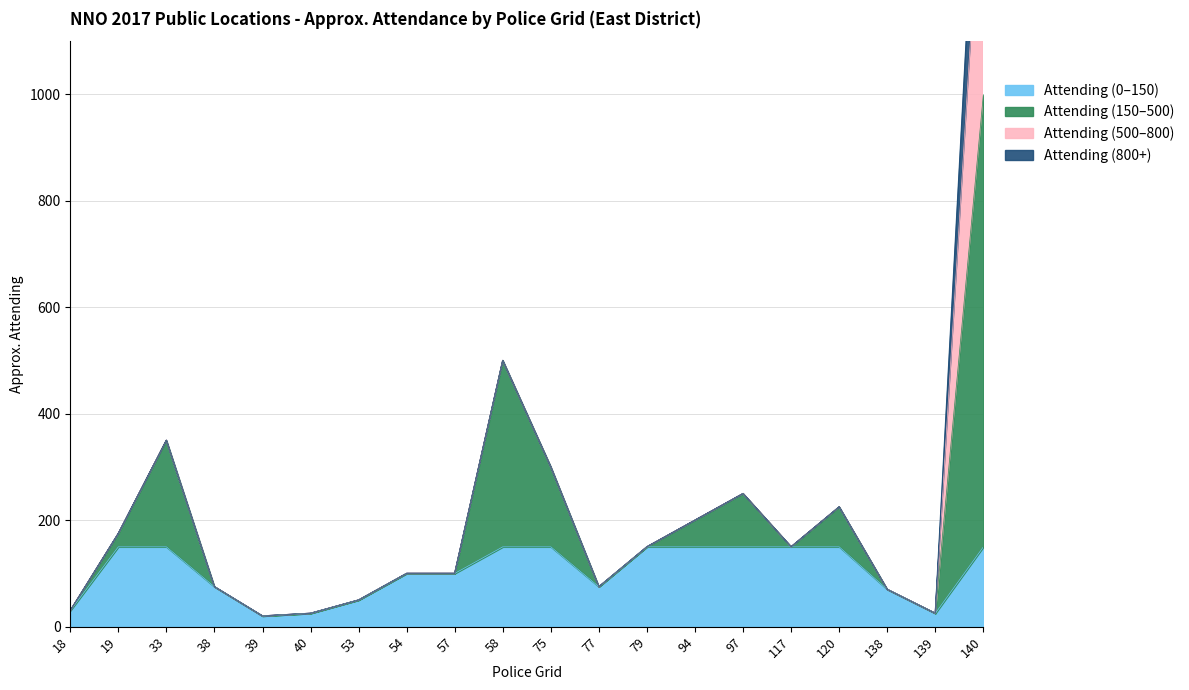

What is the difference between the maximum and minimum values?

980